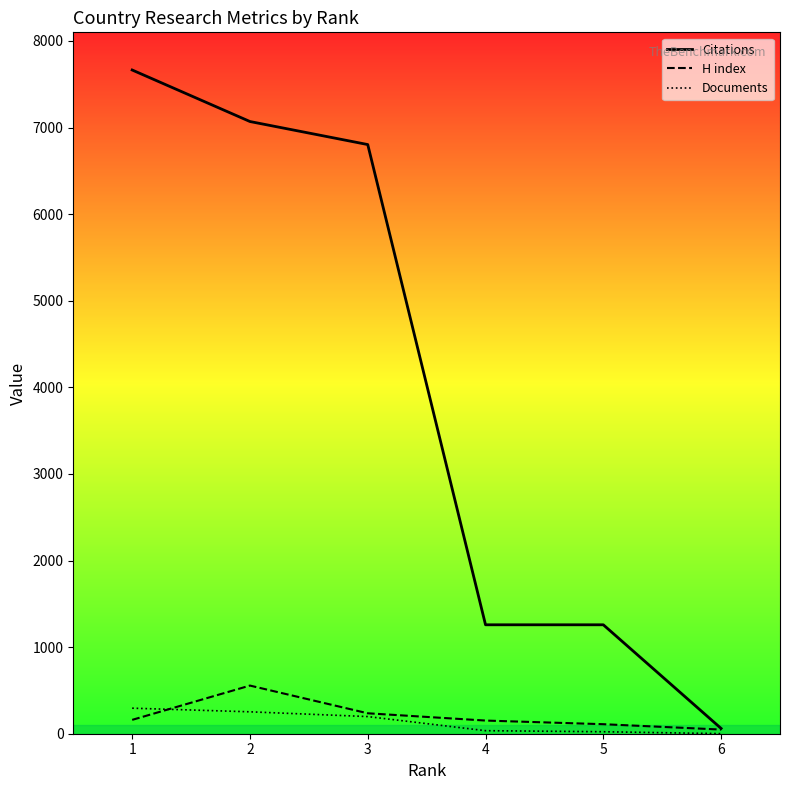

Count the number of categories in the chart.

6